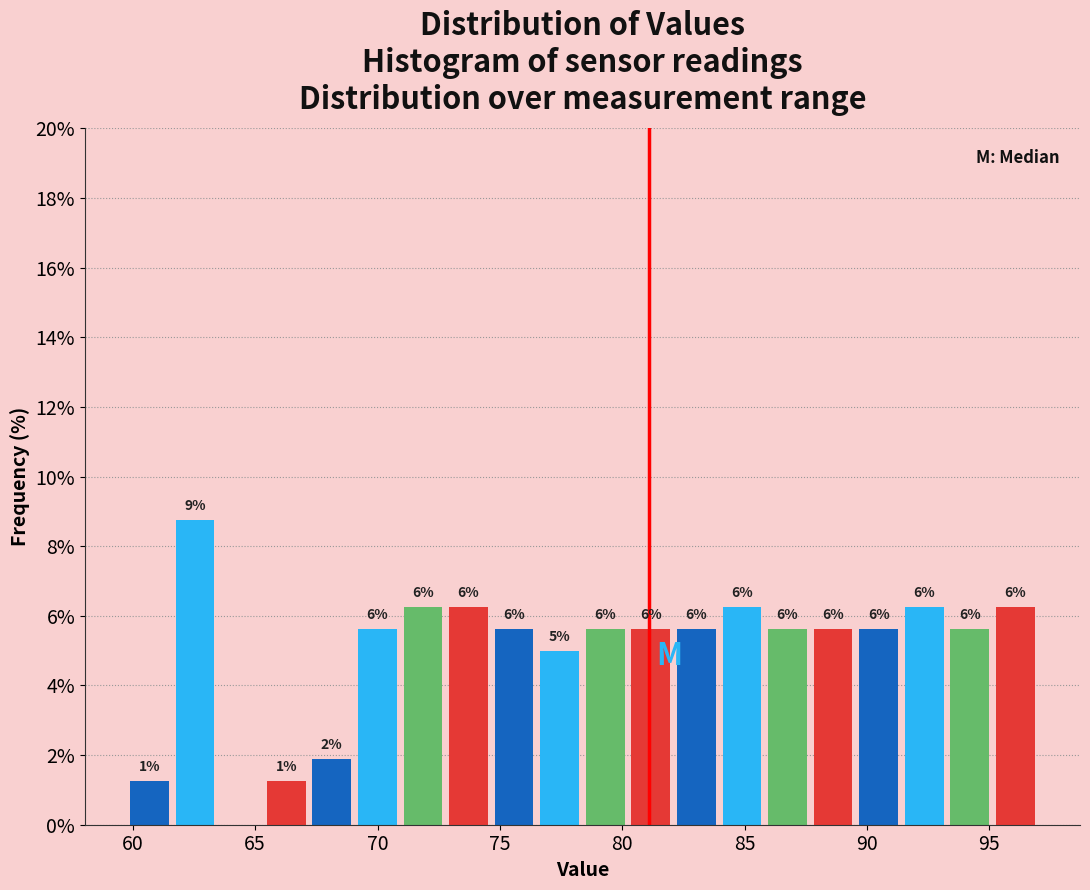

Around what value on the x-axis is the tallest bar? Give the approximate position of its centre, as read against the axis.

62.5